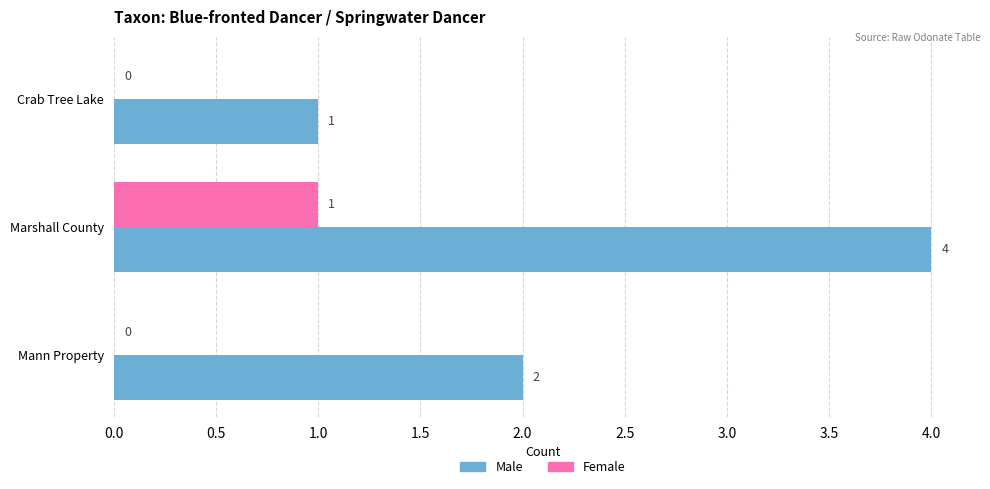

How many categories are shown in the chart?

3